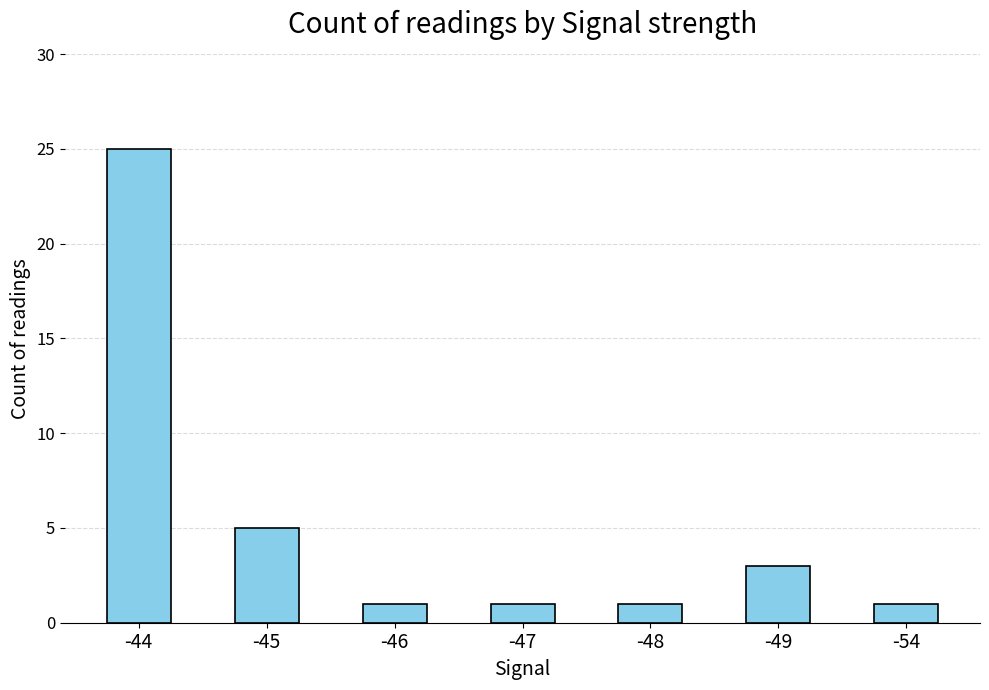

Reading right to left, what are all the values shown in this chart?

1	3	1	1	1	5	25